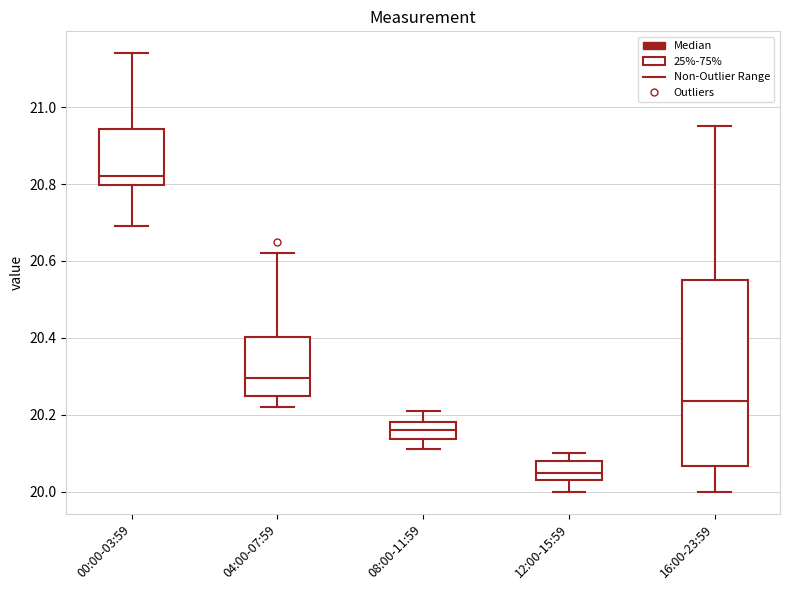

Which box's median line is the highest?

00:00-03:59